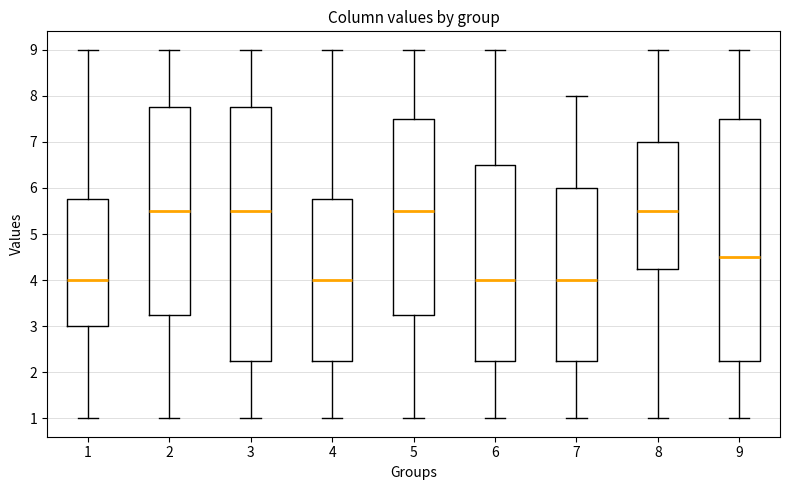

Comparing the boxes themselves (not the whiskers), which one is the tallest?

3